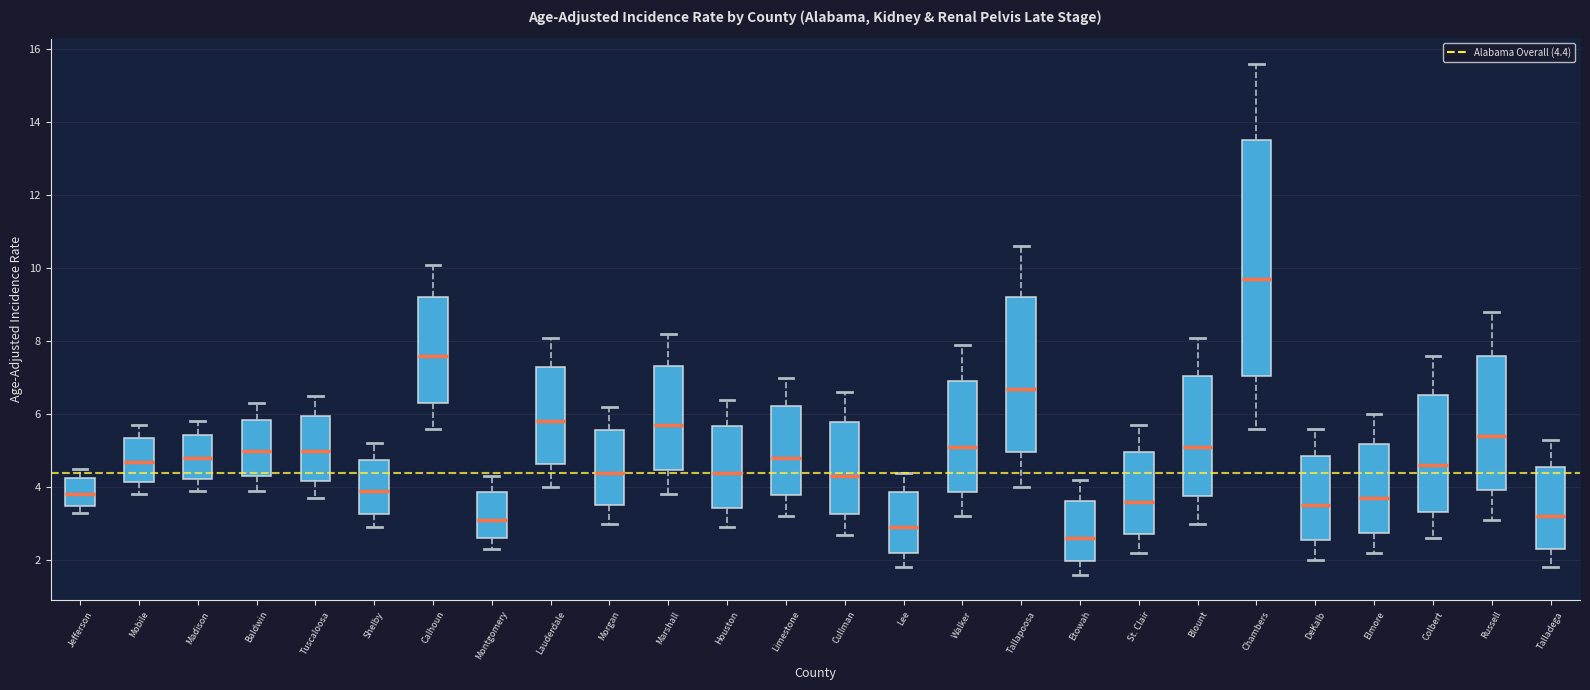

Reading left to right, transcribe this box plot: for each box, give where its median line is, the range the box spans, and where its two whiskers end, as read against the y-axis. The values are not printed on the chart, so give them approximately, as read against the axis.

Jefferson: median 3.8, box 3.4 to 4.2, whiskers 3.4 (just below the box's lower edge) to 4.6
Mobile: median 4.8, box 4.2 to 5.4, whiskers 3.8 to 5.8
Madison: median 4.8, box 4.2 to 5.4, whiskers 4.0 to 5.8
Baldwin: median 5.0, box 4.2 to 5.8, whiskers 4.0 to 6.4
Tuscaloosa: median 5.0, box 4.2 to 6.0, whiskers 3.8 to 6.6
Shelby: median 4.0, box 3.2 to 4.8, whiskers 3.0 to 5.2
Calhoun: median 7.6, box 6.4 to 9.2, whiskers 5.6 to 10.2
Montgomery: median 3.2, box 2.6 to 3.8, whiskers 2.4 to 4.4
Lauderdale: median 5.8, box 4.6 to 7.2, whiskers 4.0 to 8.2
Morgan: median 4.4, box 3.6 to 5.6, whiskers 3.0 to 6.2
Marshall: median 5.8, box 4.4 to 7.4, whiskers 3.8 to 8.2
Houston: median 4.4, box 3.4 to 5.6, whiskers 3.0 to 6.4
Limestone: median 4.8, box 3.8 to 6.2, whiskers 3.2 to 7.0
Cullman: median 4.4, box 3.2 to 5.8, whiskers 2.8 to 6.6
Lee: median 3.0, box 2.2 to 3.8, whiskers 1.8 to 4.4
Walker: median 5.2, box 3.8 to 7.0, whiskers 3.2 to 8.0
Tallapoosa: median 6.8, box 5.0 to 9.2, whiskers 4.0 to 10.6
Etowah: median 2.6, box 2.0 to 3.6, whiskers 1.6 to 4.2
St. Clair: median 3.6, box 2.8 to 5.0, whiskers 2.2 to 5.8
Blount: median 5.2, box 3.8 to 7.0, whiskers 3.0 to 8.2
Chambers: median 9.8, box 7.0 to 13.6, whiskers 5.6 to 15.6
DeKalb: median 3.6, box 2.6 to 4.8, whiskers 2.0 to 5.6
Elmore: median 3.8, box 2.8 to 5.2, whiskers 2.2 to 6.0
Colbert: median 4.6, box 3.4 to 6.6, whiskers 2.6 to 7.6
Russell: median 5.4, box 4.0 to 7.6, whiskers 3.2 to 8.8
Talladega: median 3.2, box 2.4 to 4.6, whiskers 1.8 to 5.4